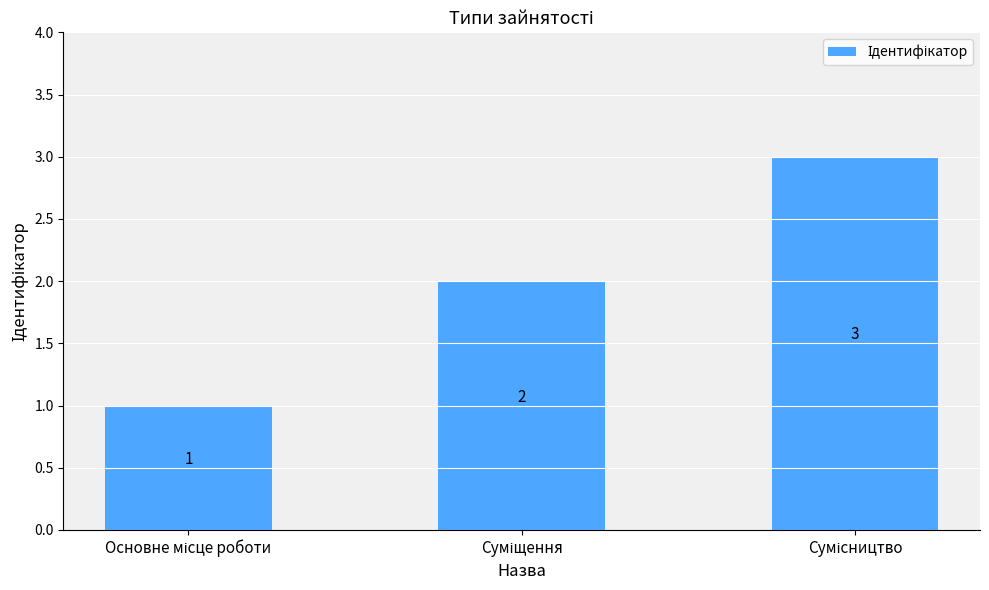

What is the value of the 2nd bar from the left?

2